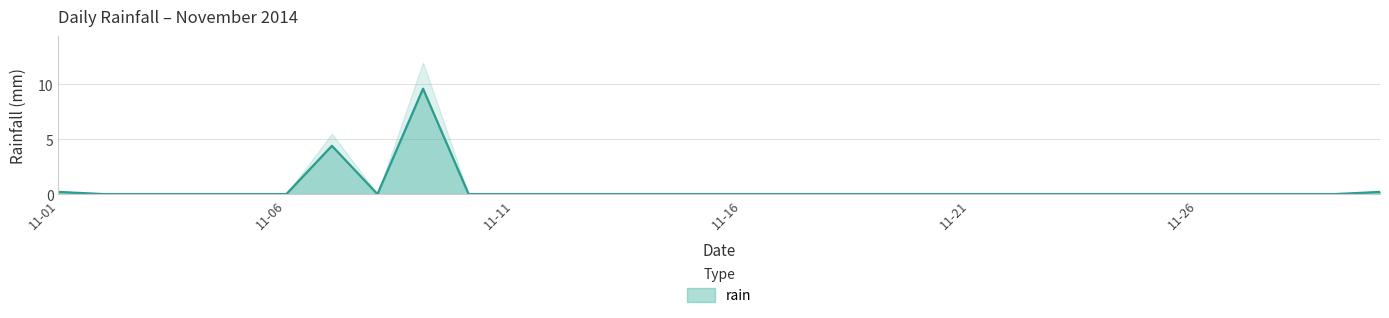

Is it true that the value at 2014-11-28 is 0.0?

True